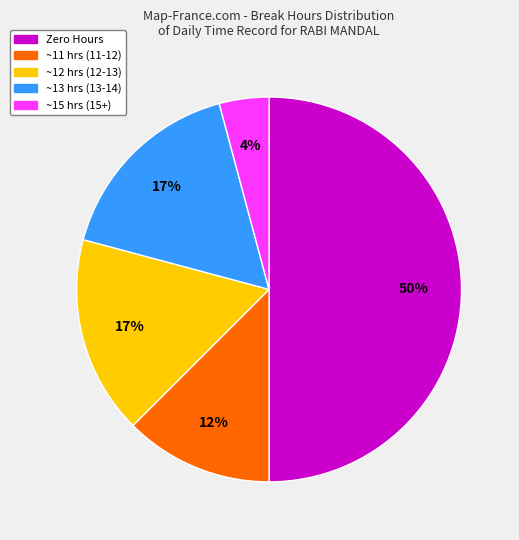

To the nearest percent, what is the difference between the largest and smallest slice percentages?

46%